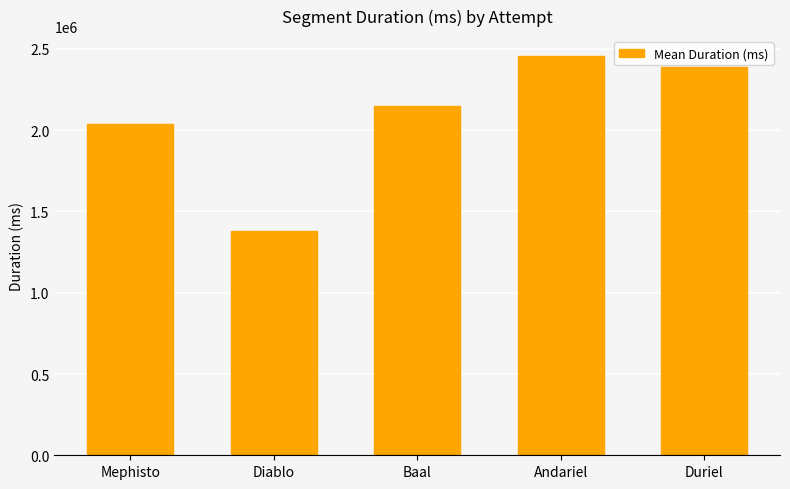

What is the label of the 1st bar from the right?

Duriel